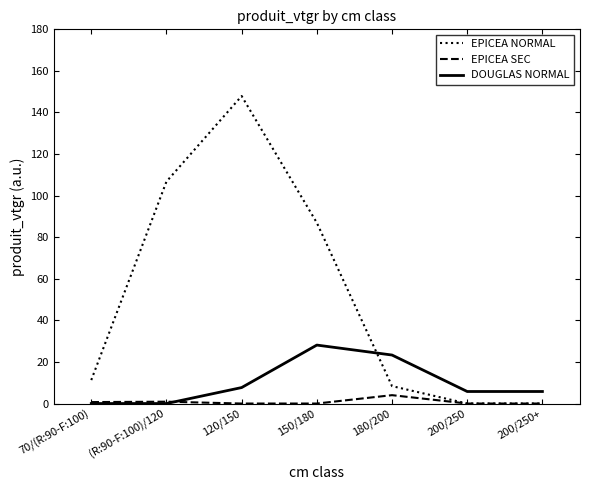

How many values in the DOUGLAS NORMAL series are below 5?

2